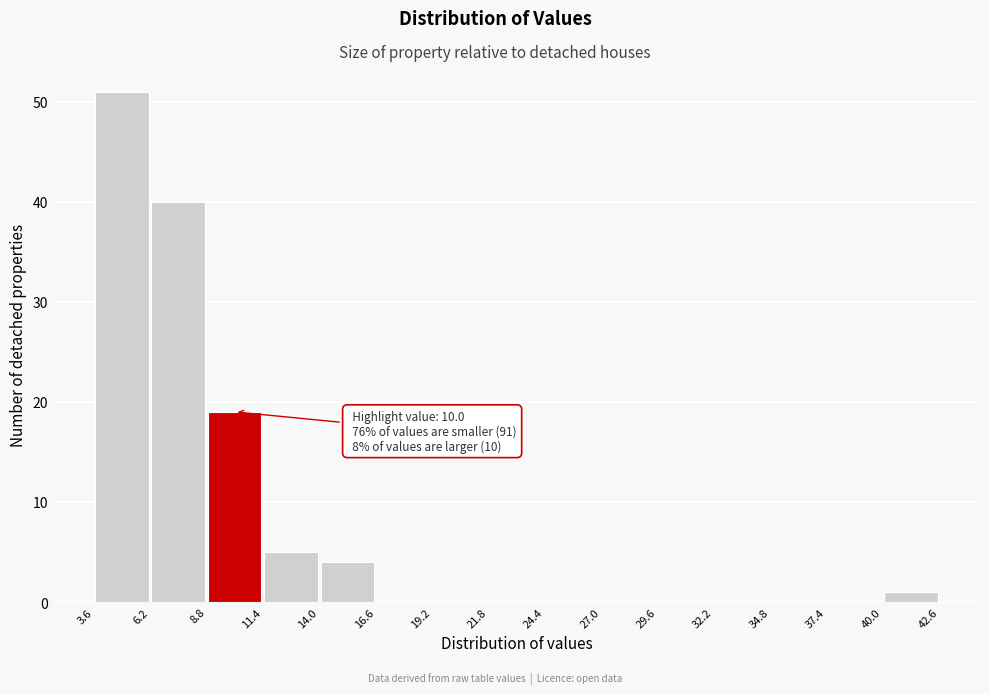

Over which range of the x-axis is the bar tallest?

3.6 to 6.2